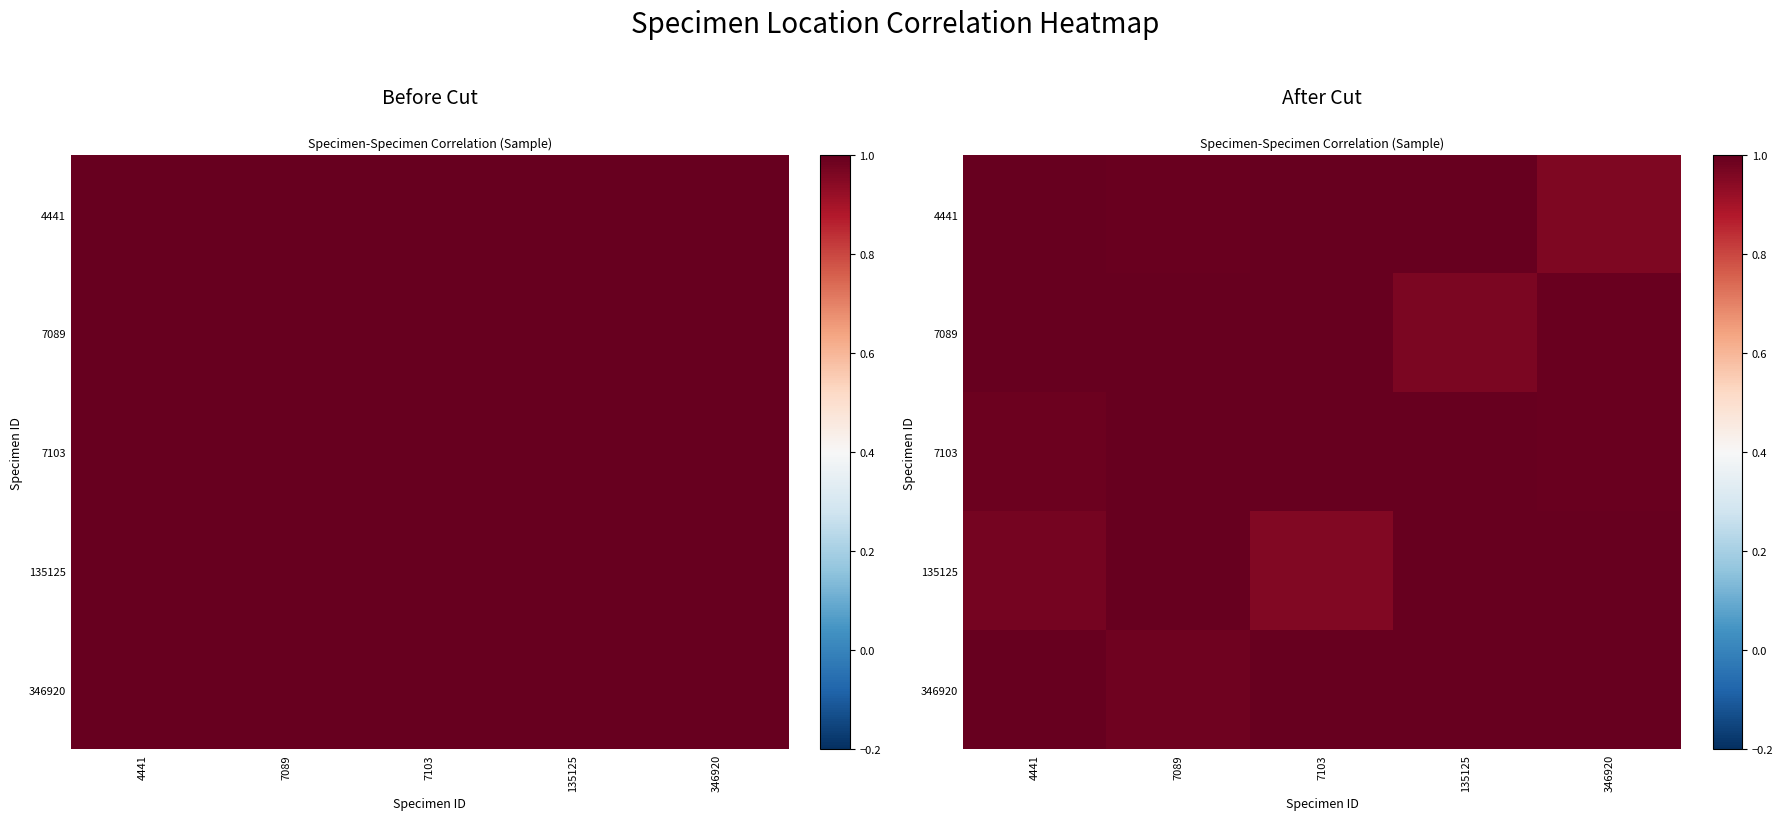

Which category has the highest value across all series?

4441